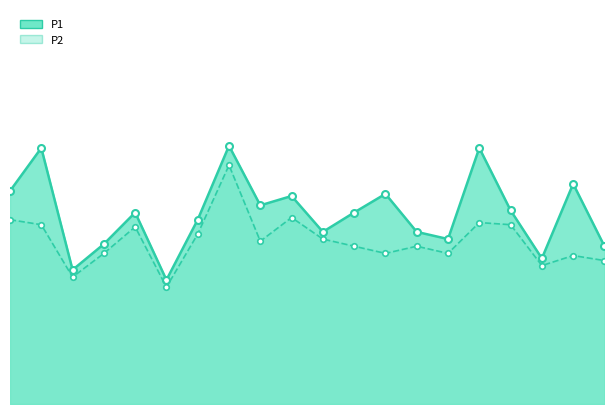

At how many categories does at least one series exceed 3?

4